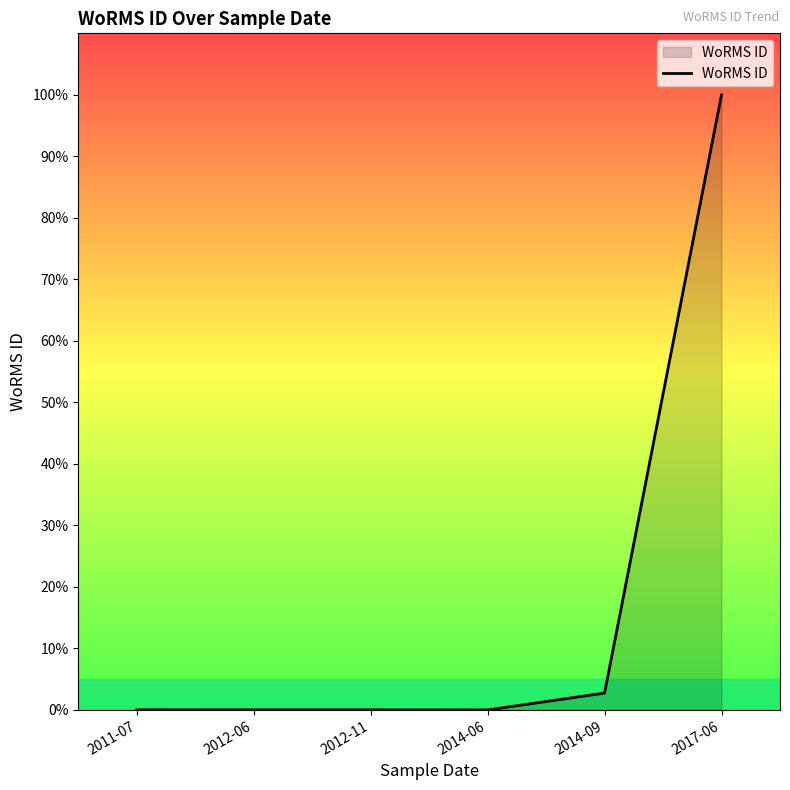

True or false: the data has more than 1 interior local peaks.

False